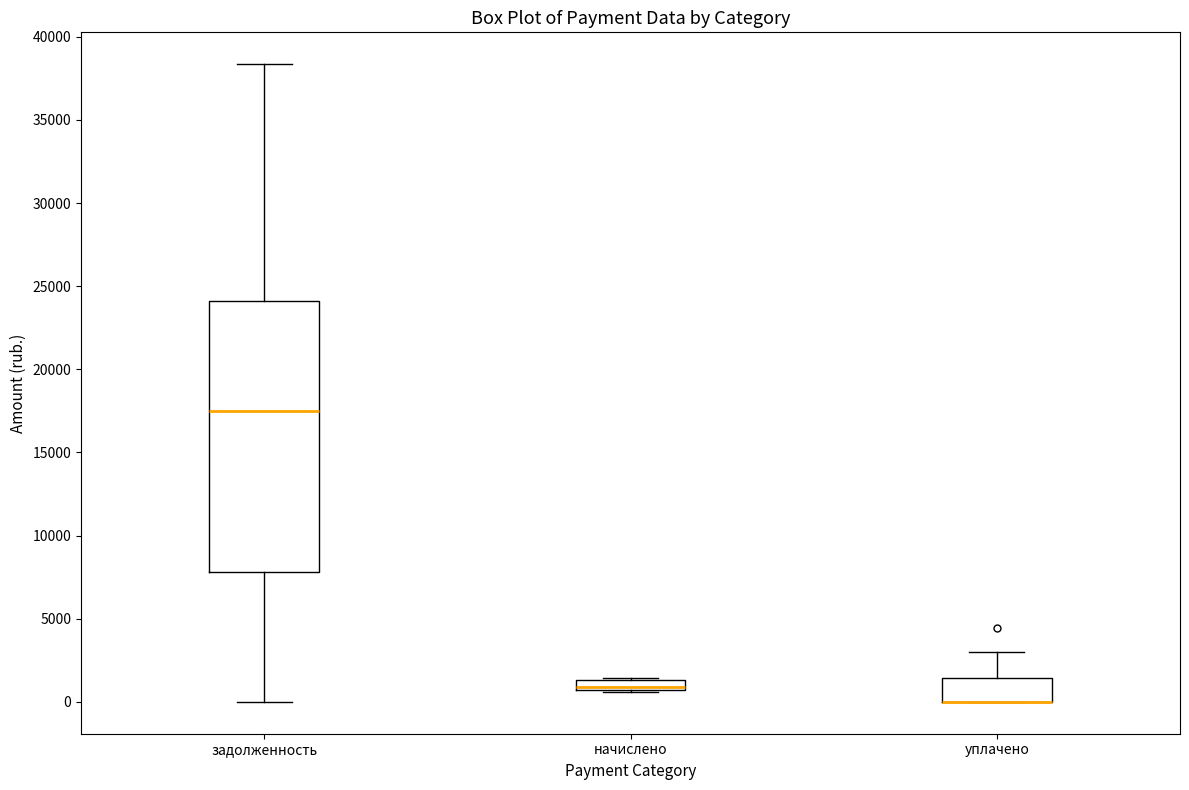

Where is the upper edge of the box for задолженность on the y-axis? The values are not printed on the chart, so give them approximately, as read against the axis.

24000